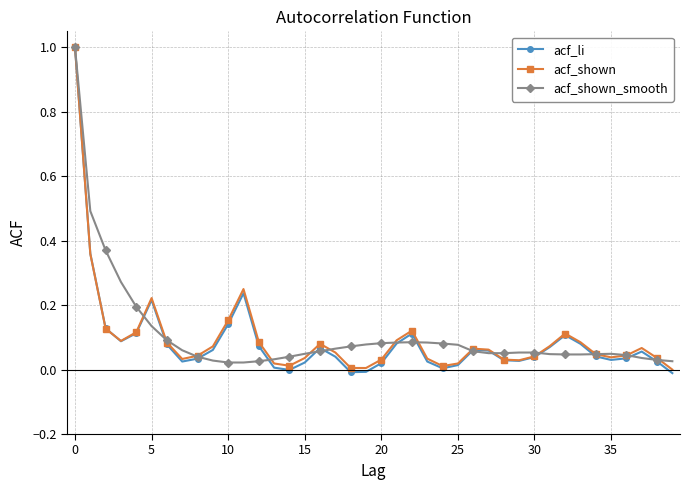

After their last crossing, which series has the higher values: acf_shown_smooth or acf_shown?

acf_shown_smooth